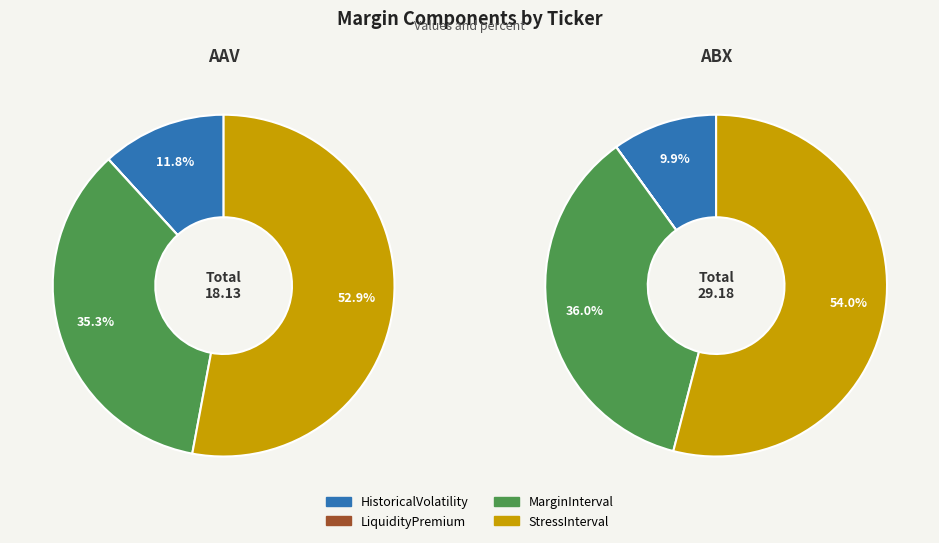

Which category accounts for the majority?

StressInterval